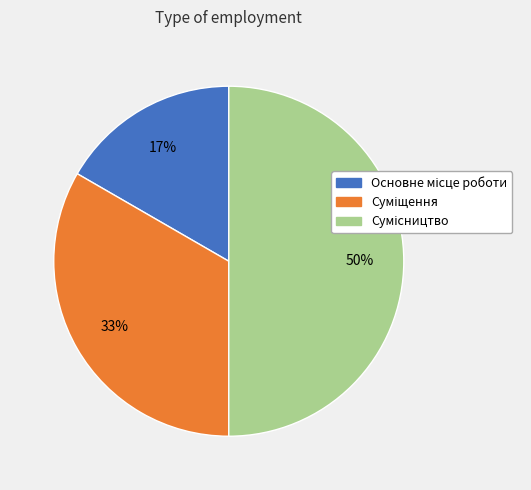

To the nearest percent, what is the difference between the largest and smallest slice percentages?

33%